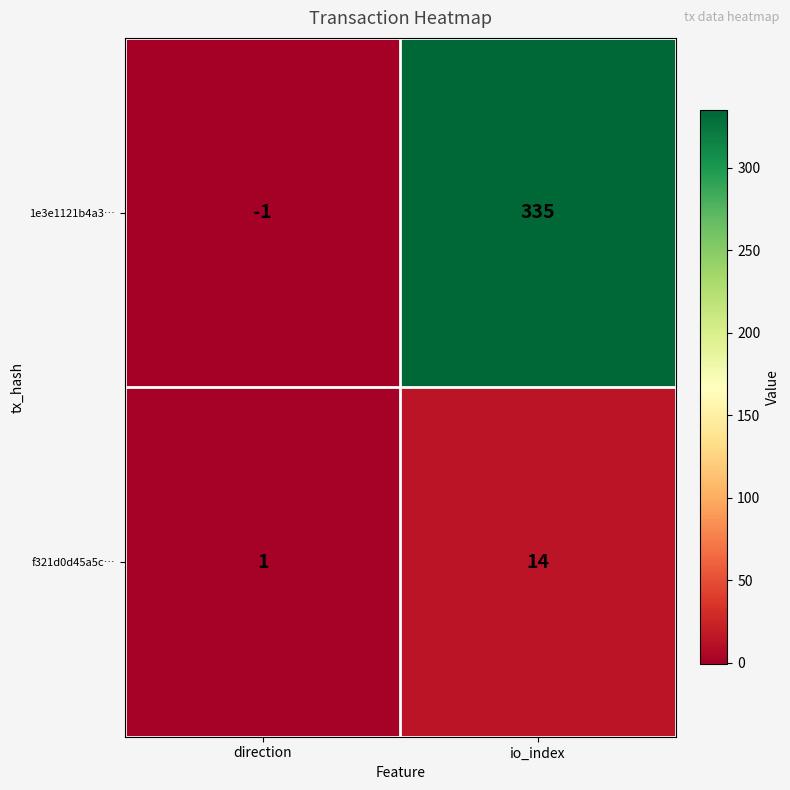

Count the number of categories in the chart.

2